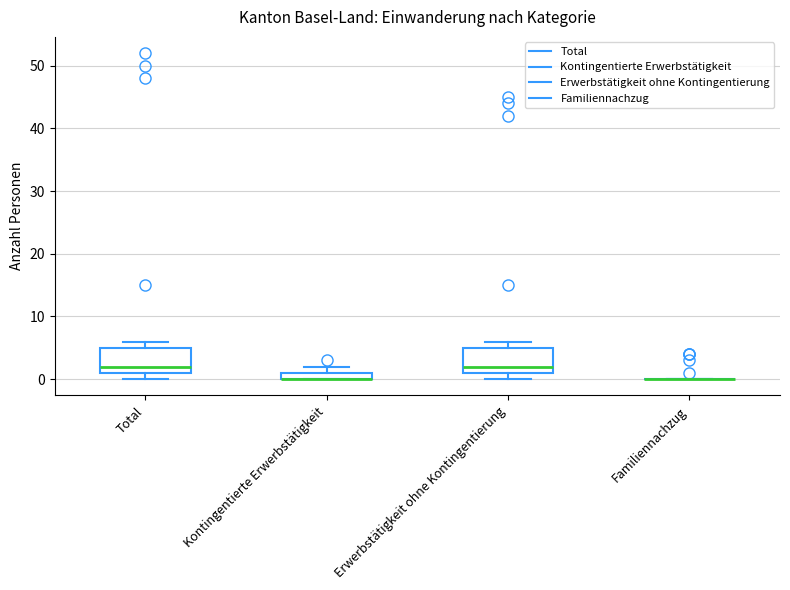

Where does the median line of the box for Total sit on the y-axis? The values are not printed on the chart, so give them approximately, as read against the axis.

2